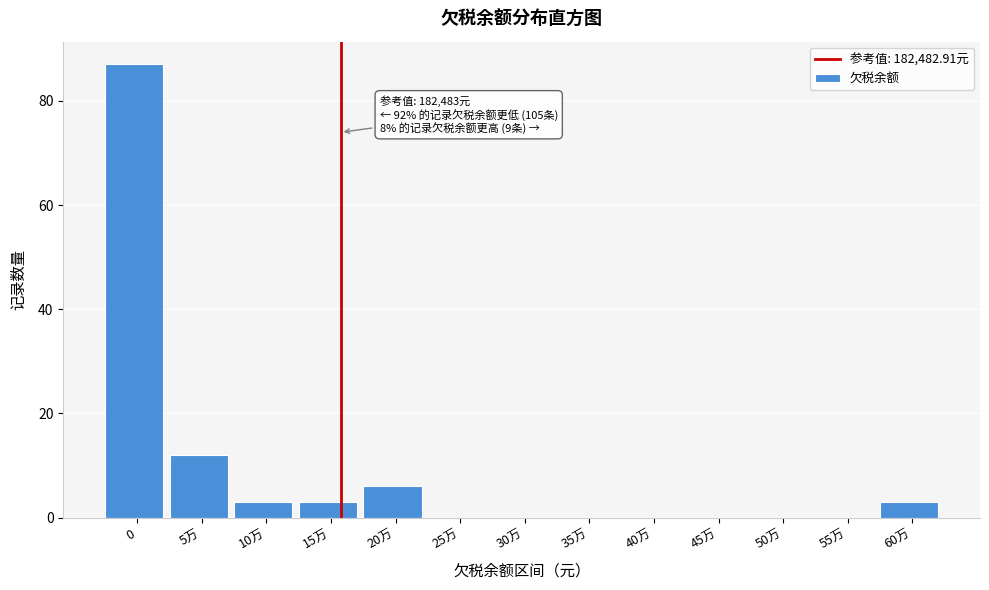

Reading left to right, what are all the values shown in this chart?

0=87	5万=12	10万=3	15万=3	20万=6	25万=0	30万=0	35万=0	40万=0	45万=0	50万=0	55万=0	60万=3